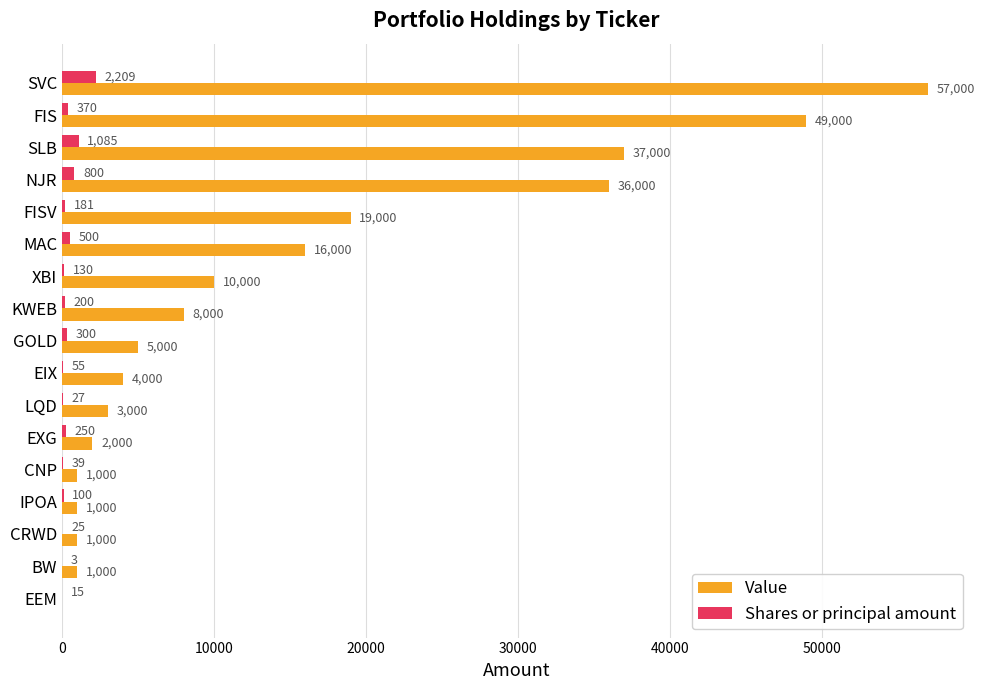

Count the number of categories in the chart.

17